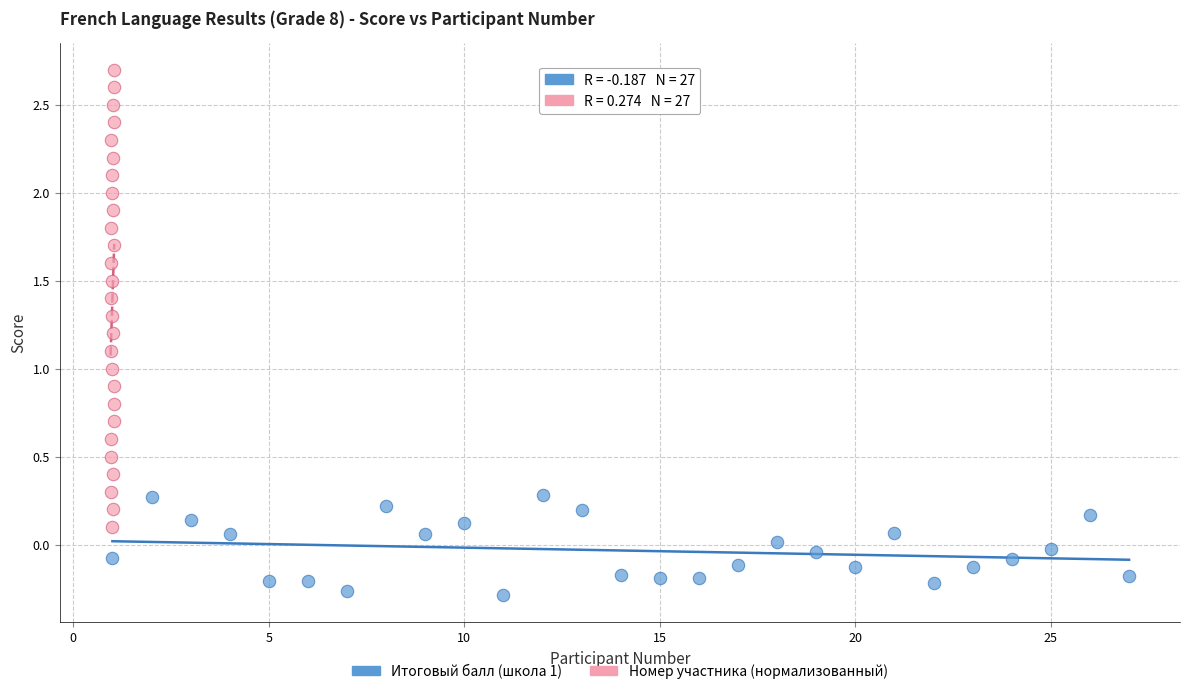

Which series contains the lowest Y value?

Итоговый балл (школа 1)